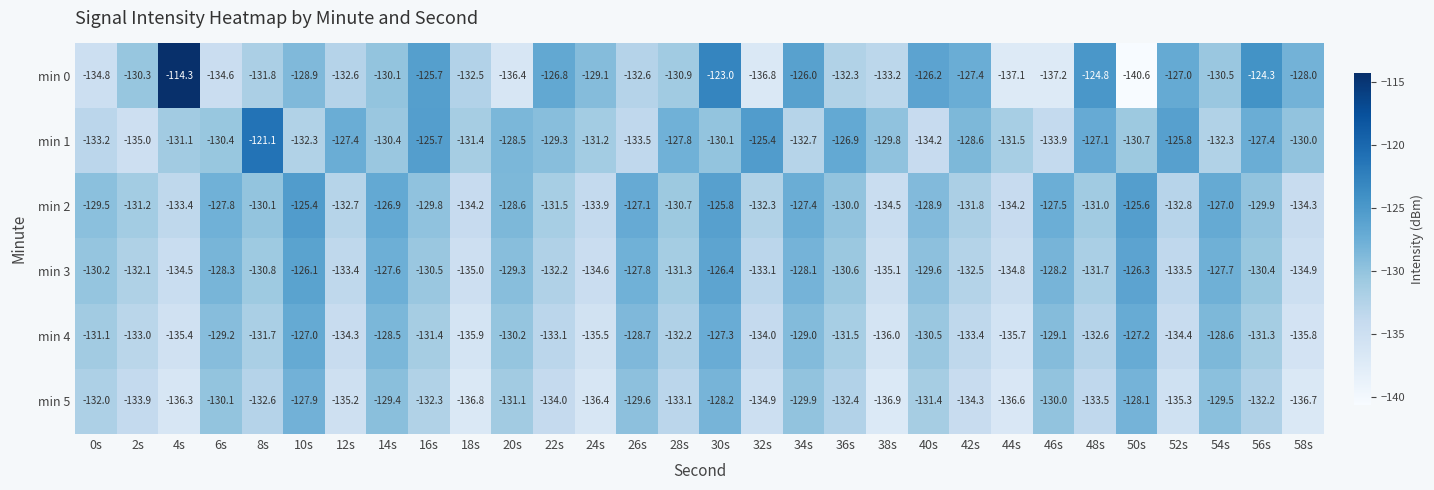

What is the difference between the maximum and second lowest values in the min 4 series?

8.9